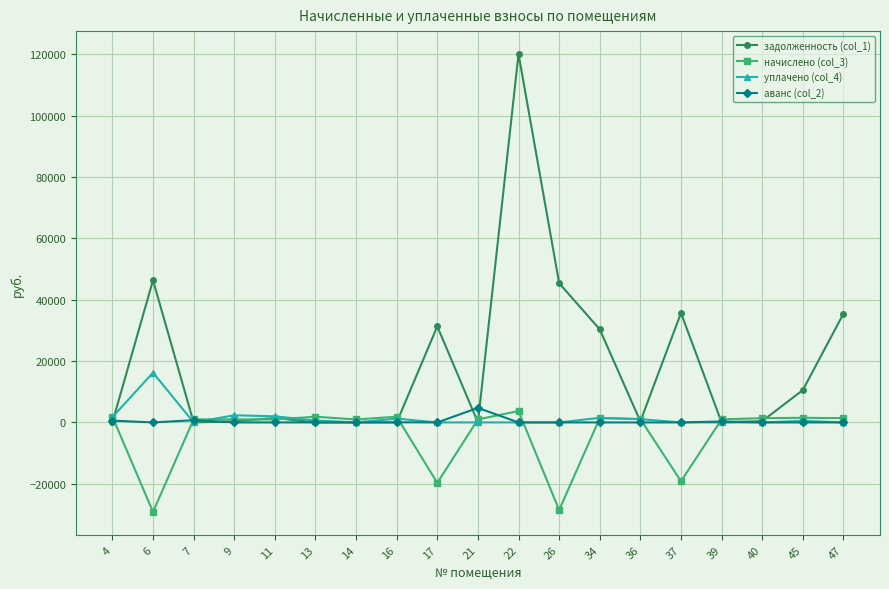

Does the chart display data point markers on the line(s)?

Yes